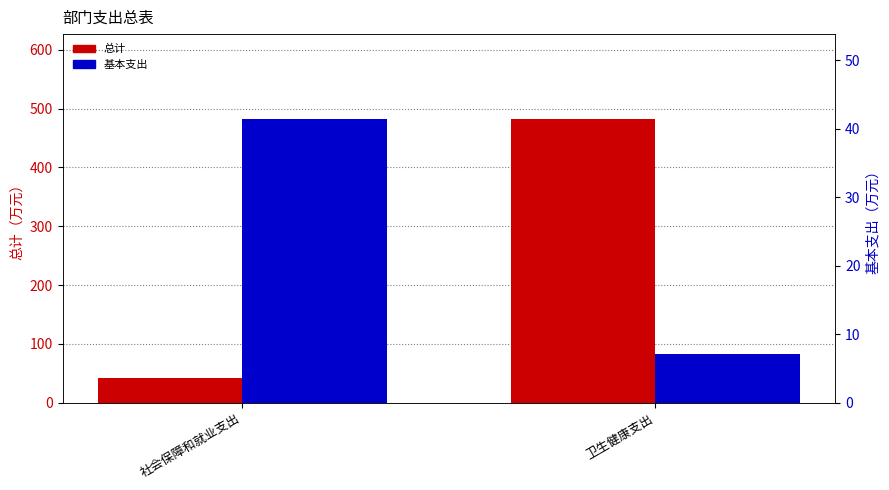

At which category is the sum across all series the highest?

卫生健康支出